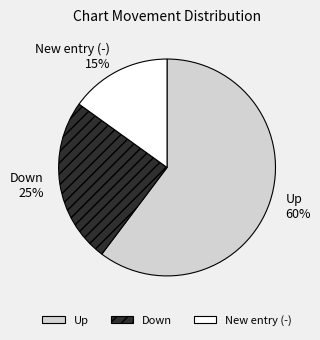

The Down slice represents 37% of the pie. True or false?

False